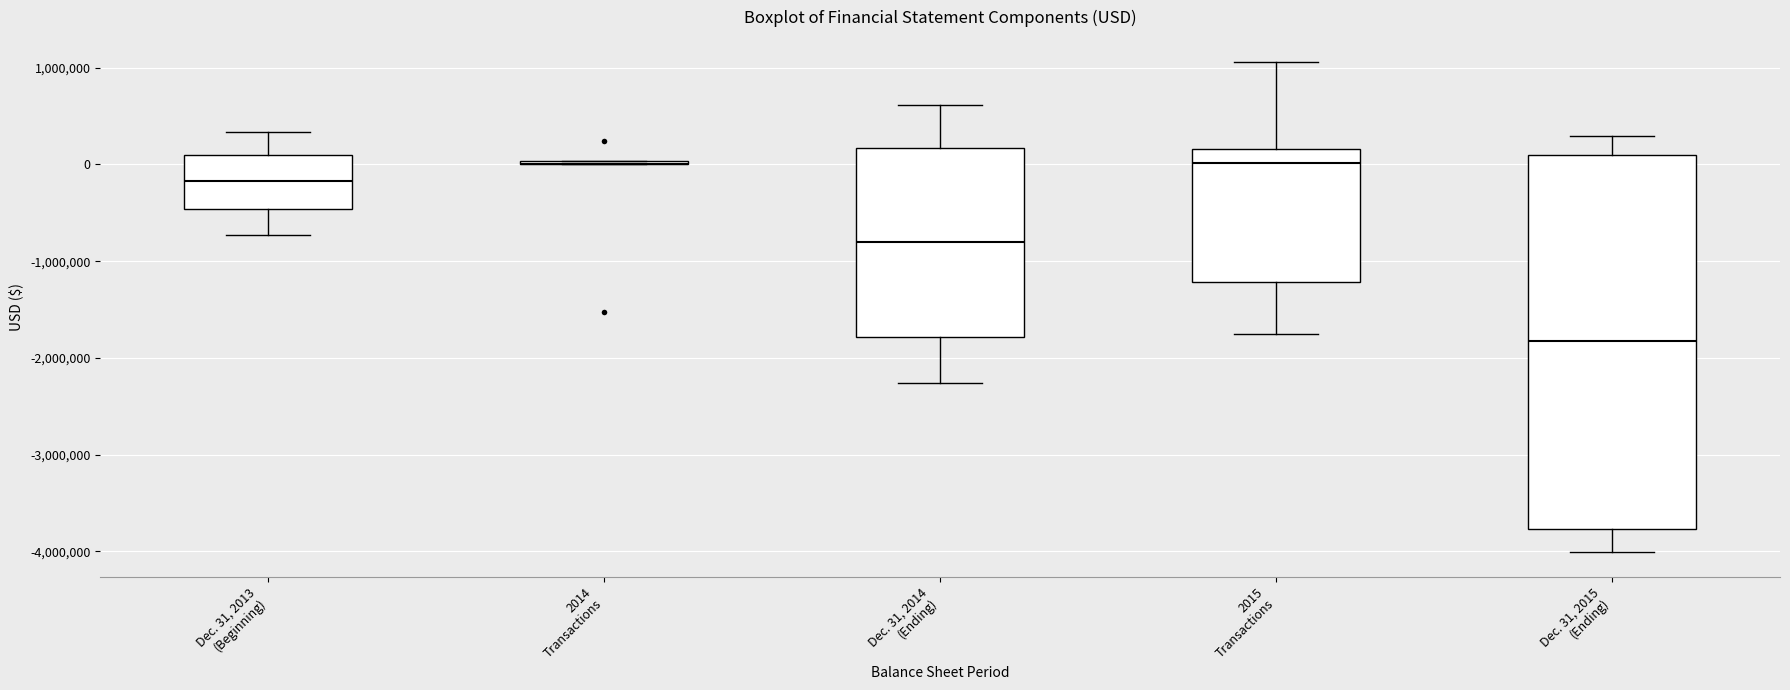

Where is the lower edge of the box for Dec. 31, 2015 (Ending) on the y-axis? The values are not printed on the chart, so give them approximately, as read against the axis.

-3800000